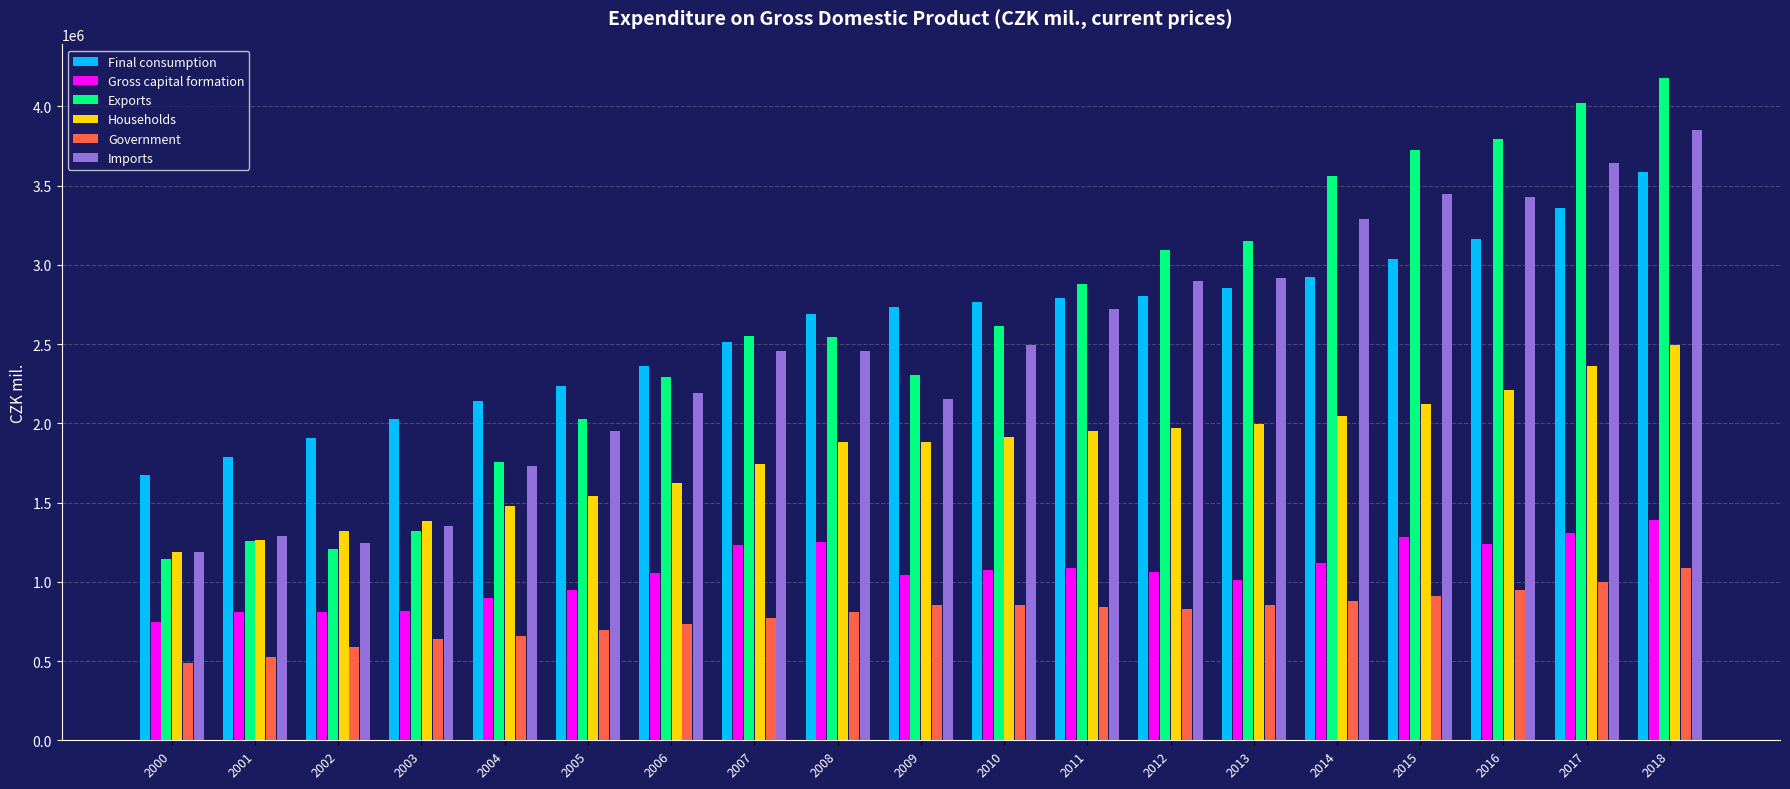

Which category has the highest value across all series?

2018